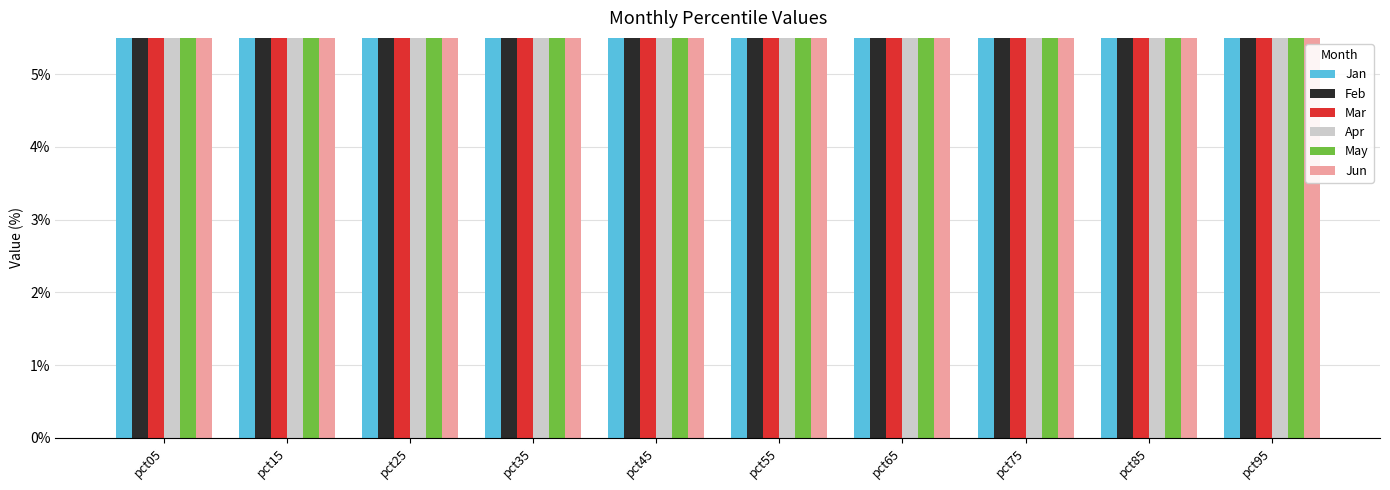

Between pct85 and pct55, which is larger?

pct55